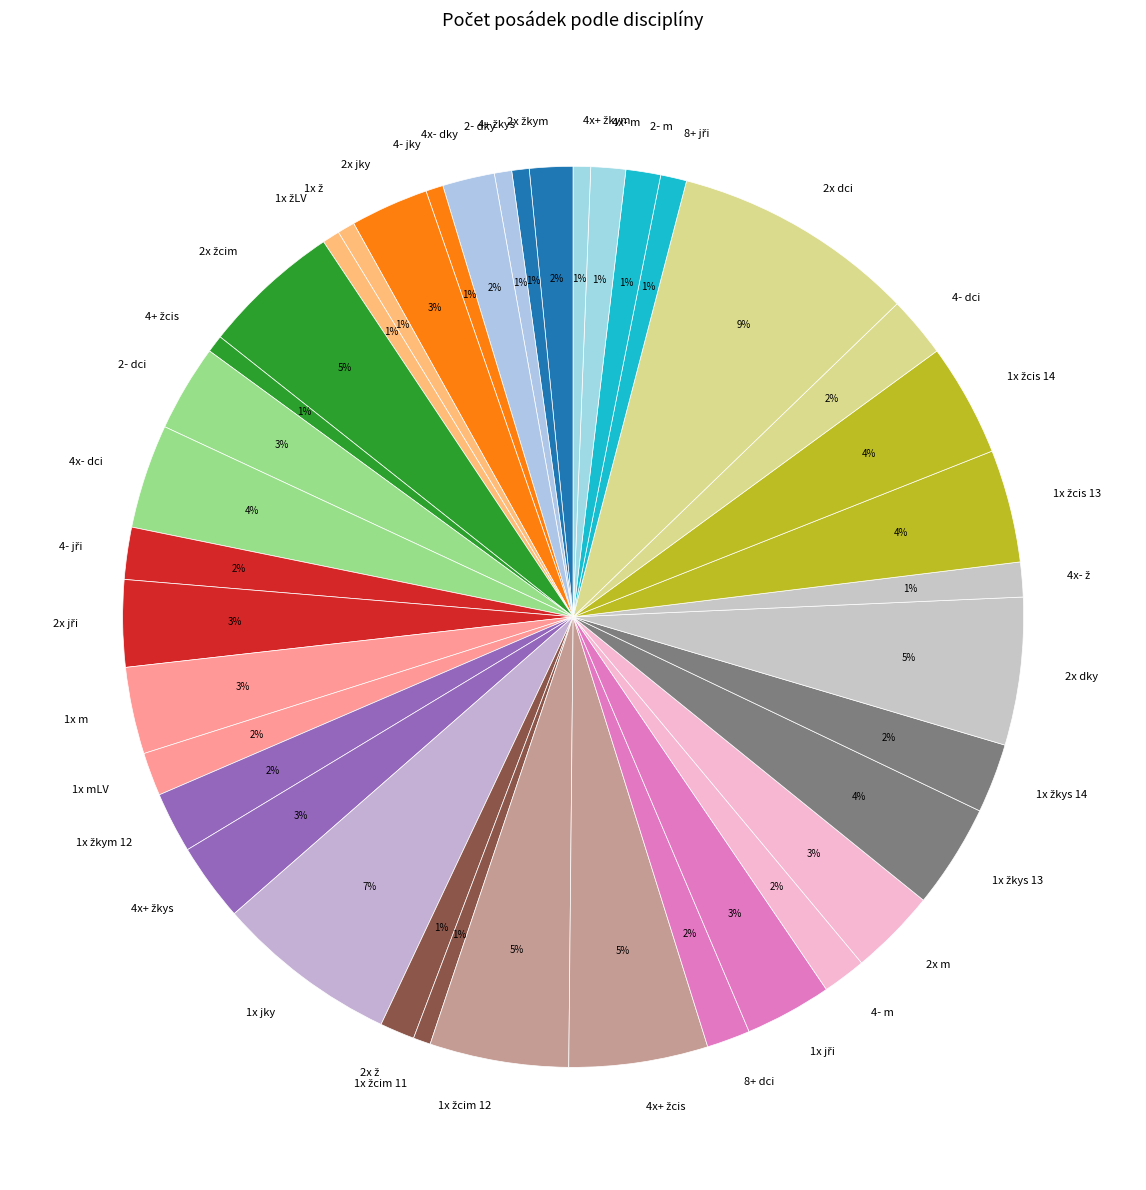

To the nearest percent, what is the difference between the largest and smallest slice percentages?

8%